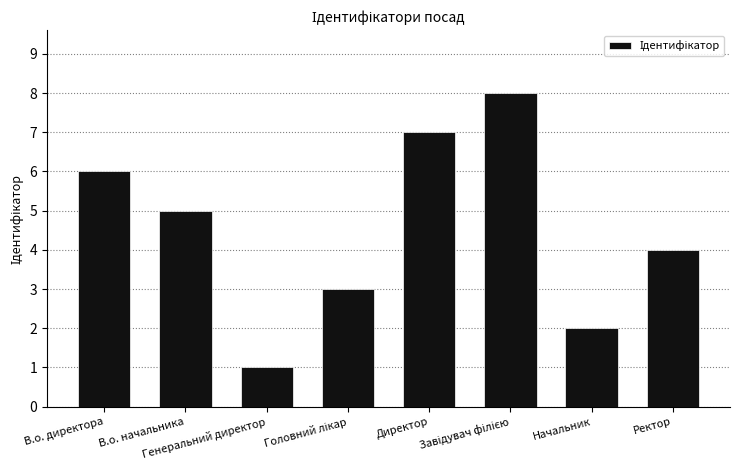

How many data points are less than 5?

4